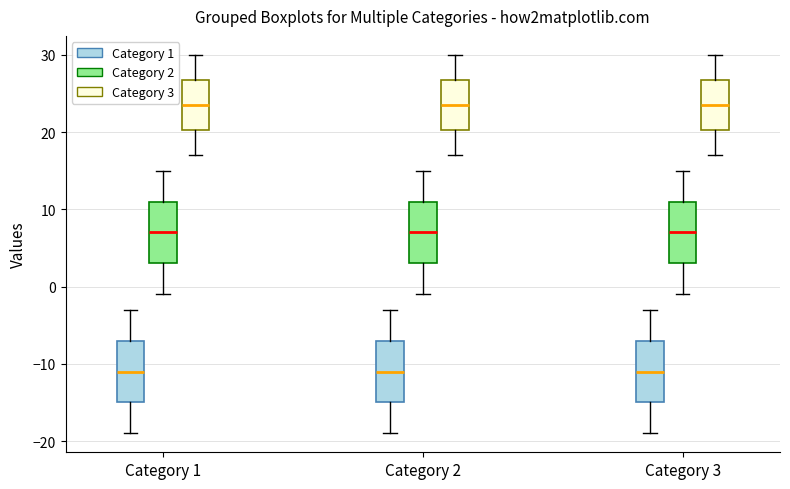

Where is the lower edge of the box for Category 2 (Category 3) on the y-axis? The values are not printed on the chart, so give them approximately, as read against the axis.

20